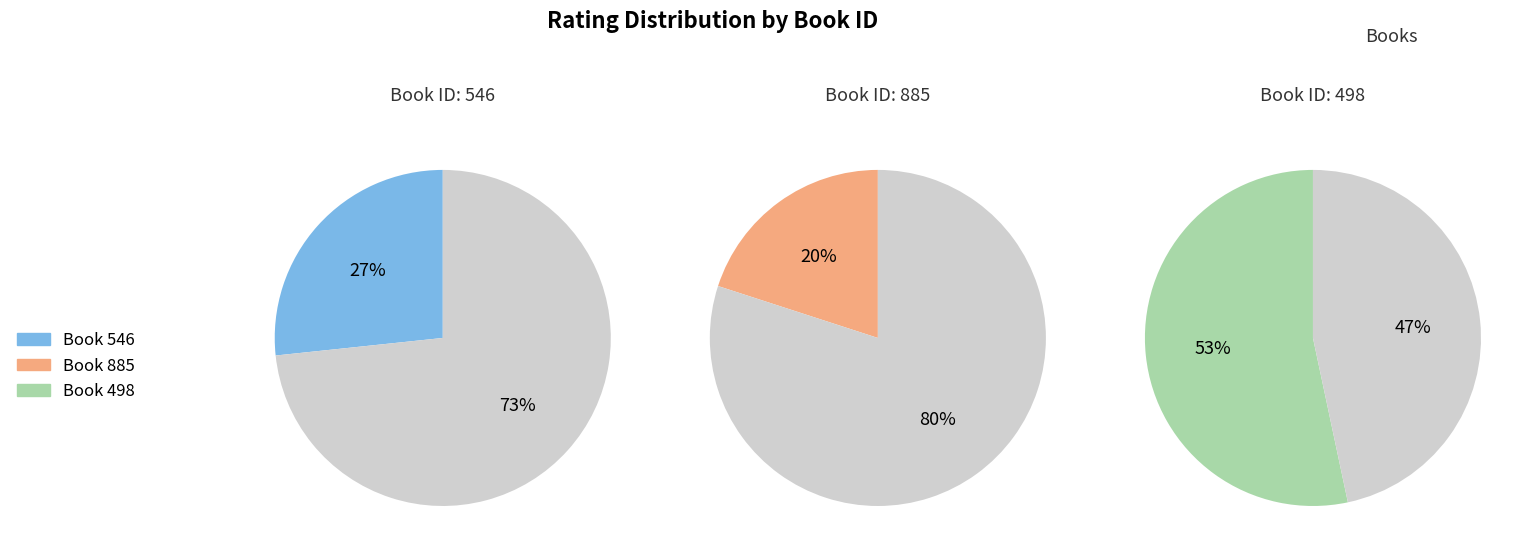

To the nearest percent, what percentage of the pie is 885?

20%